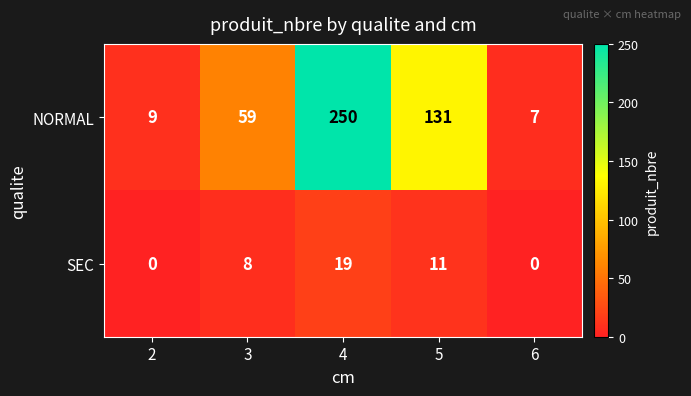

Which series has the widest spread of values?

NORMAL